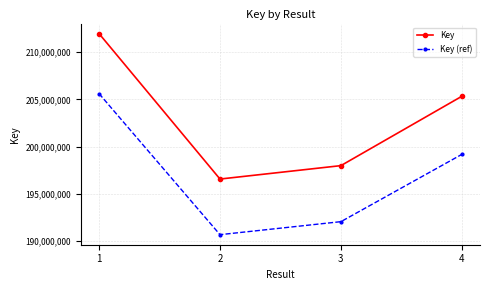

What is the sum of the Key values at 2 and 3?

394527551.0